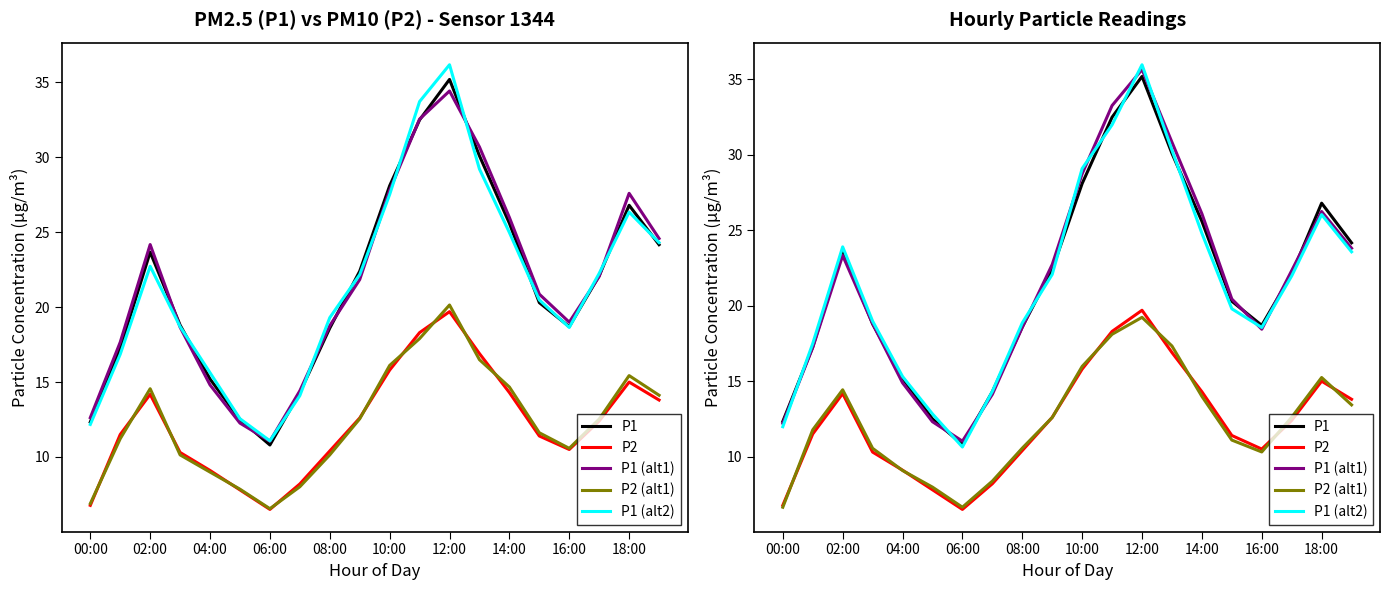

What is the label of the 1st point from the left?

00:00